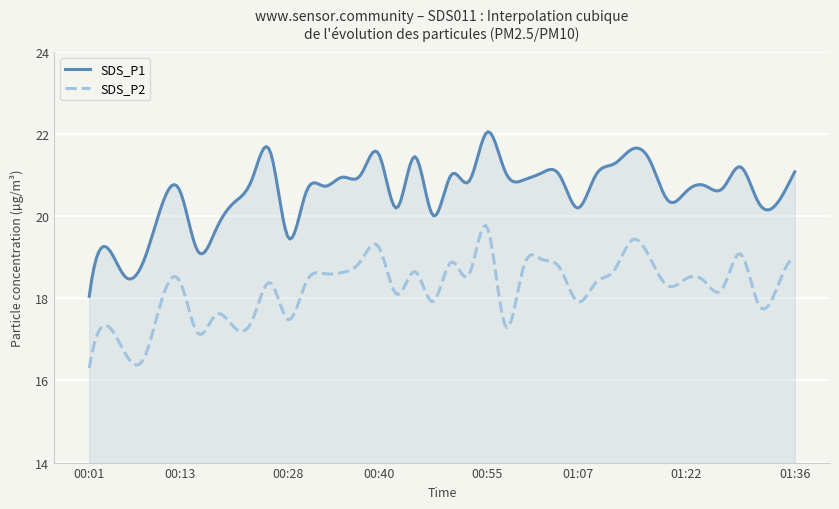

Rank the series by their maximum value, from lowest to highest.

SDS_P2, SDS_P1